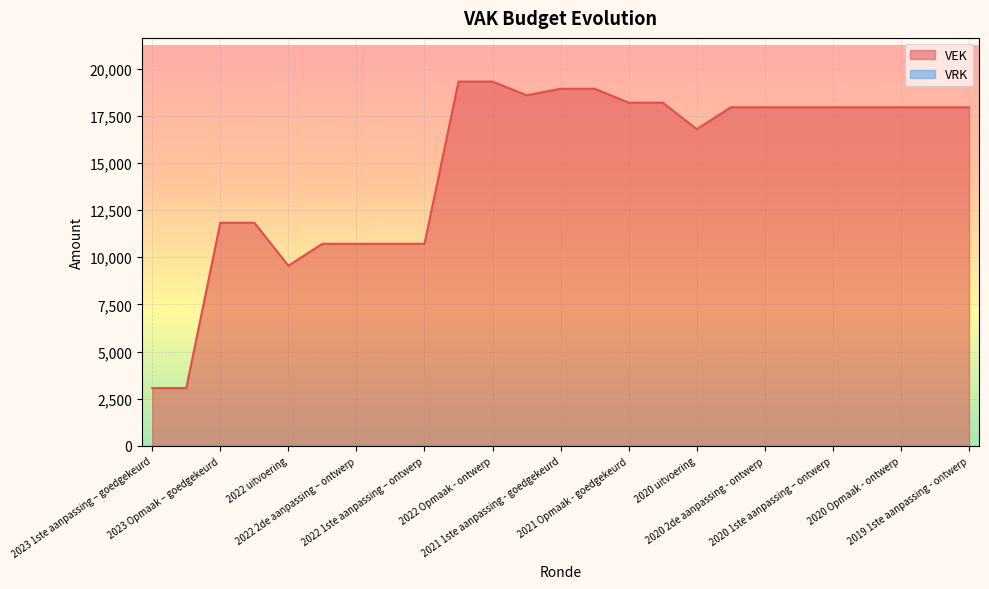

At which label does the data first exceed 17946?

2022 Opmaak - goedgekeurd